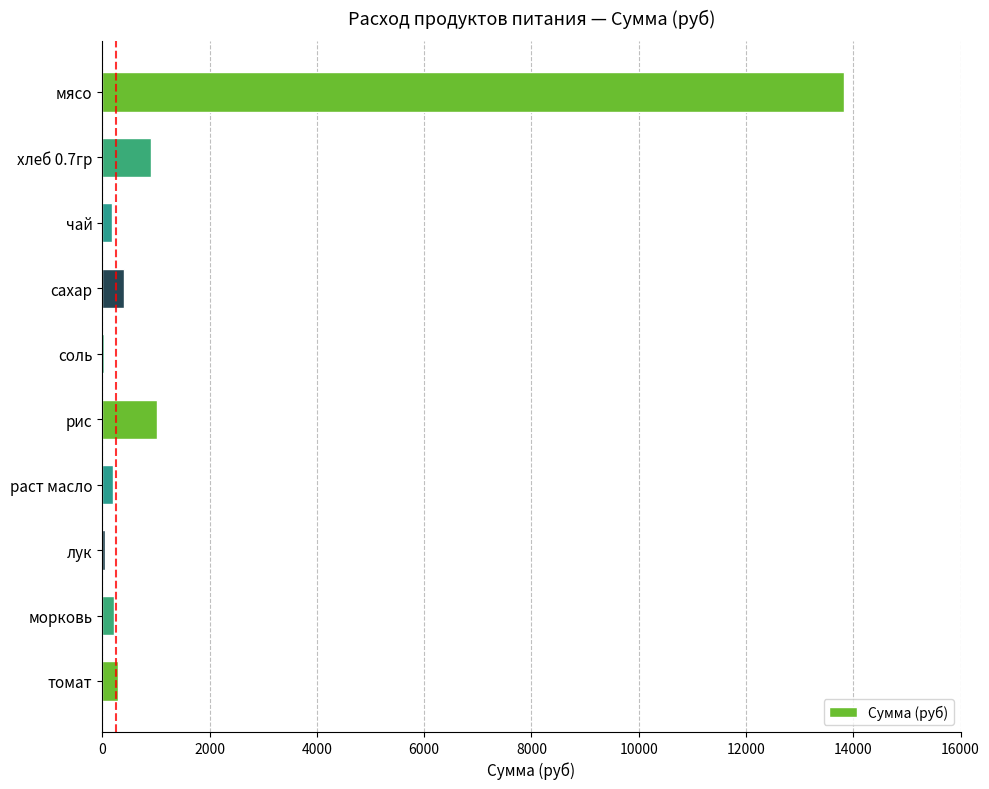

Which label corresponds to the largest value in the chart?

мясо